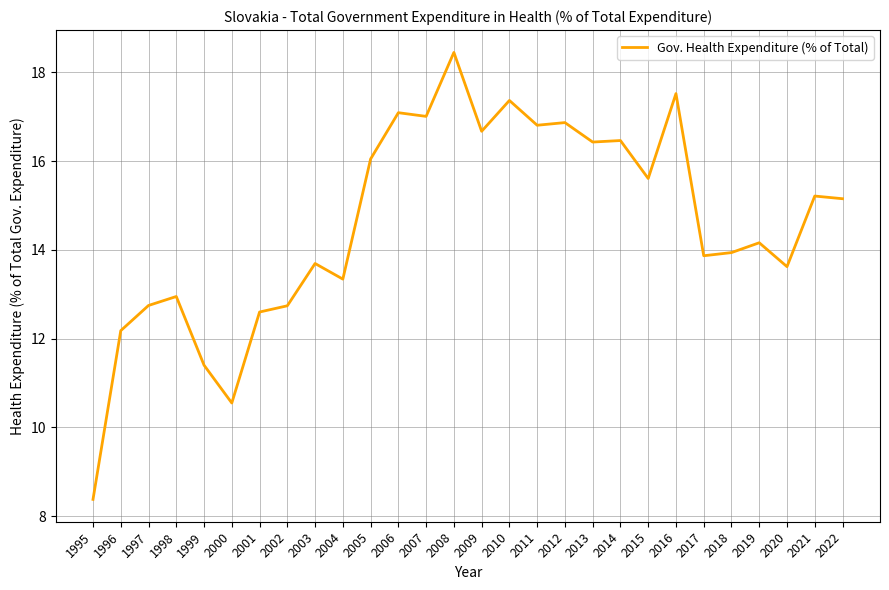

At which category does the data reach its first local peak?

1998